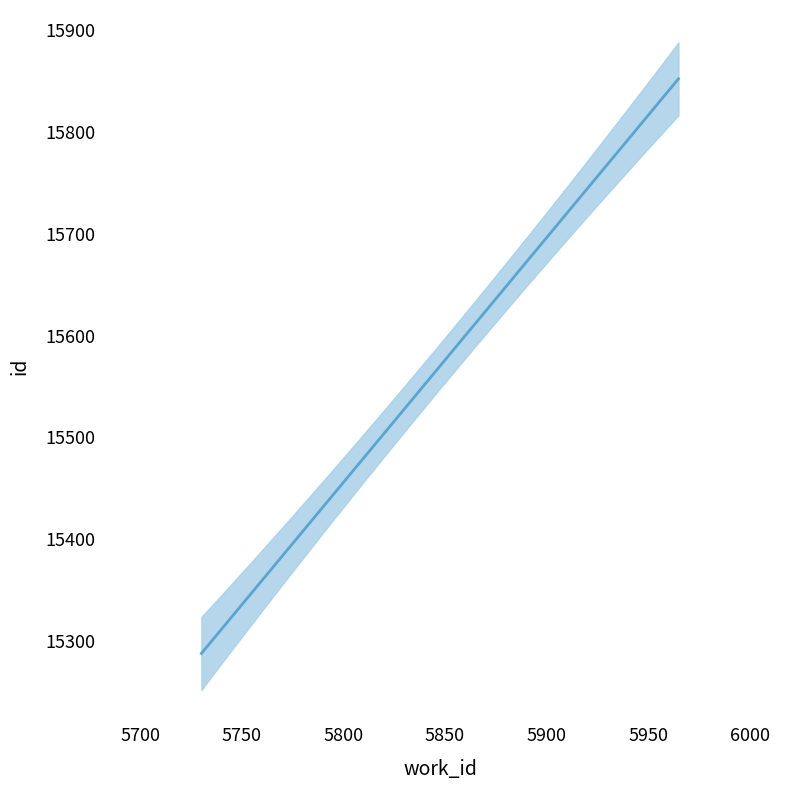

Does the chart display data point markers on the line(s)?

No